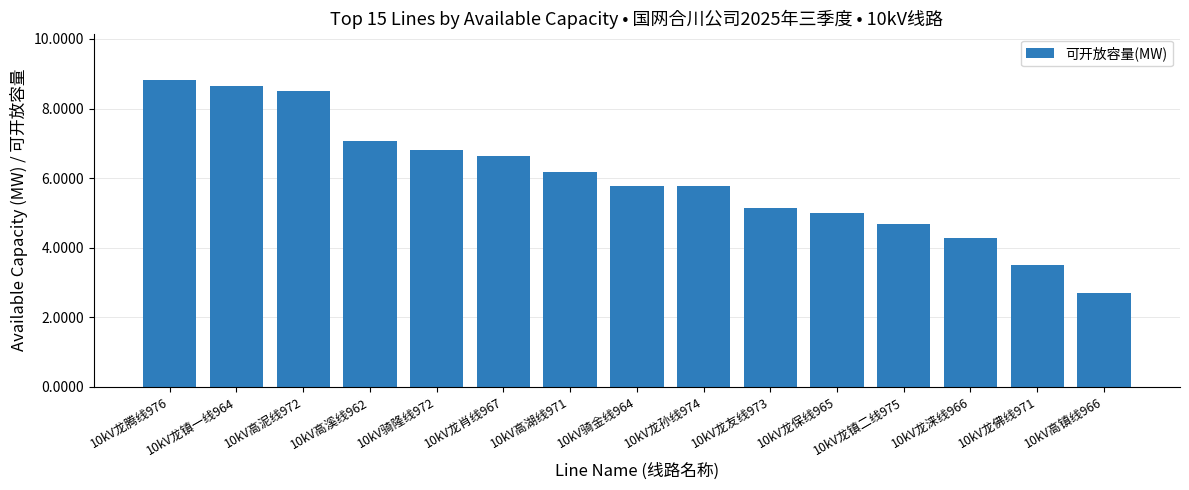

Between 10kV龙孙线974 and 10kV龙涞线966, which is larger?

10kV龙孙线974